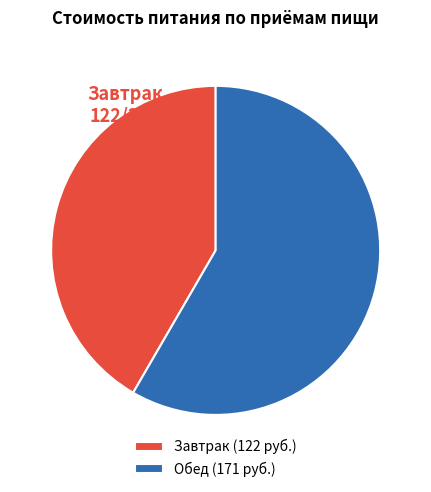

How many segments does this pie chart have?

2